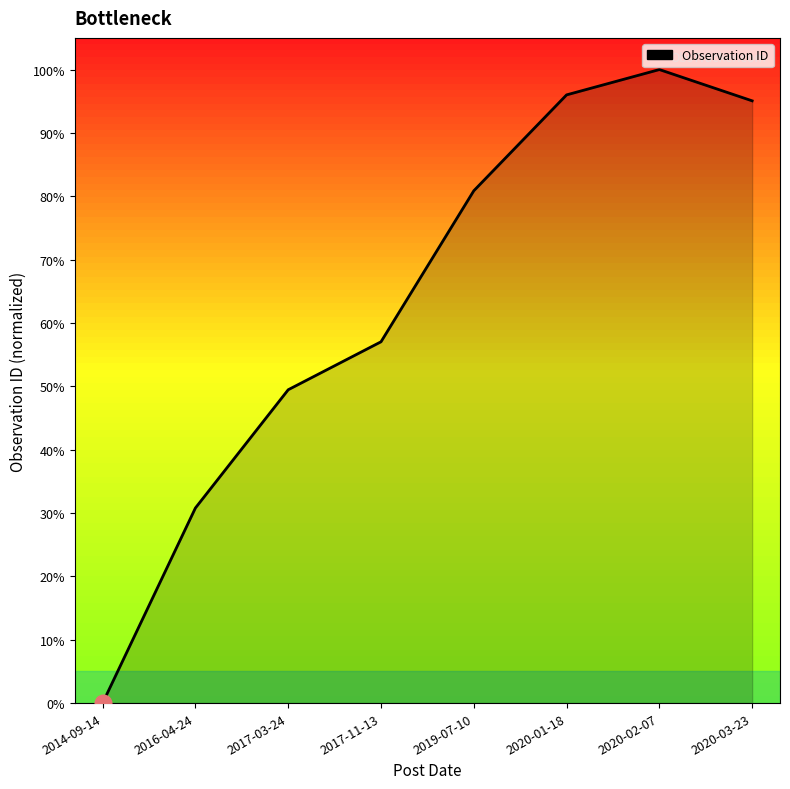

True or false: the data shows 22.4 at 2017-03-24.

False